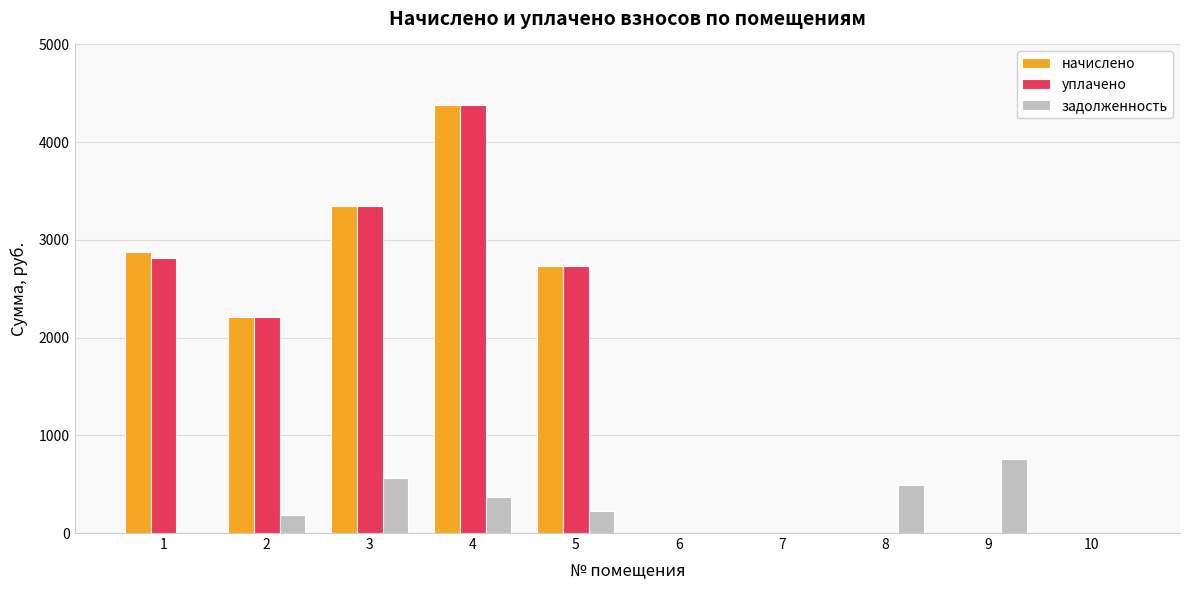

Reading left to right, transcribe all the data shown in this chart.

начислено: 1=2875.0	2=2215.7	3=3350.2	4=4383.7	5=2732.4	6=0.0	7=0.0	8=0.0	9=0.0	10=0.0
уплачено: 1=2809.9	2=2215.7	3=3350.2	4=4383.7	5=2732.4	6=0.0	7=0.0	8=0.0	9=0.0	10=0.0
задолженность: 1=0.0	2=184.6	3=558.4	4=365.3	5=227.7	6=0.0	7=0.0	8=488.5	9=760.4	10=0.0